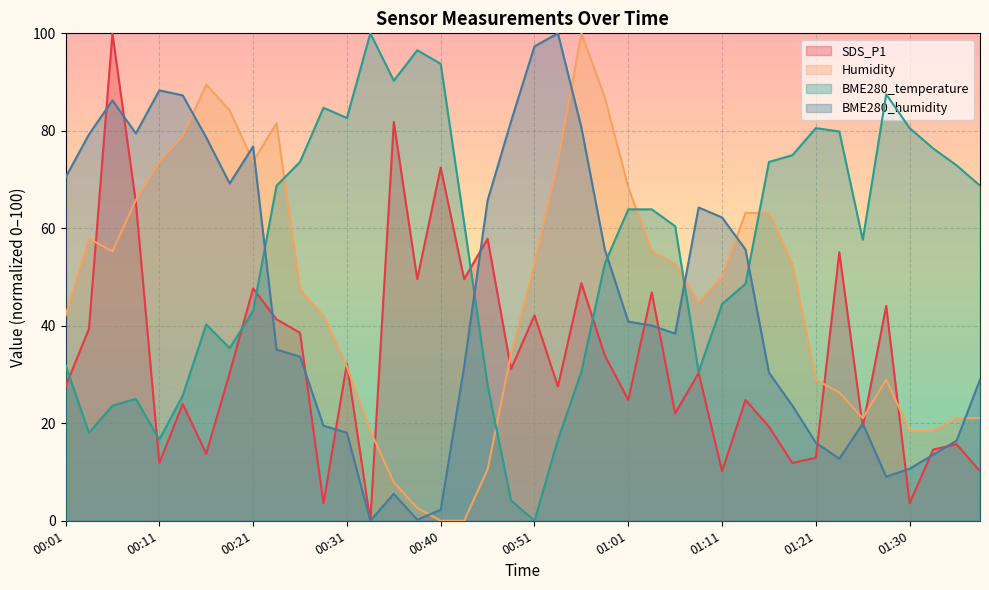

At how many categories does at least one series exceed 66?

32